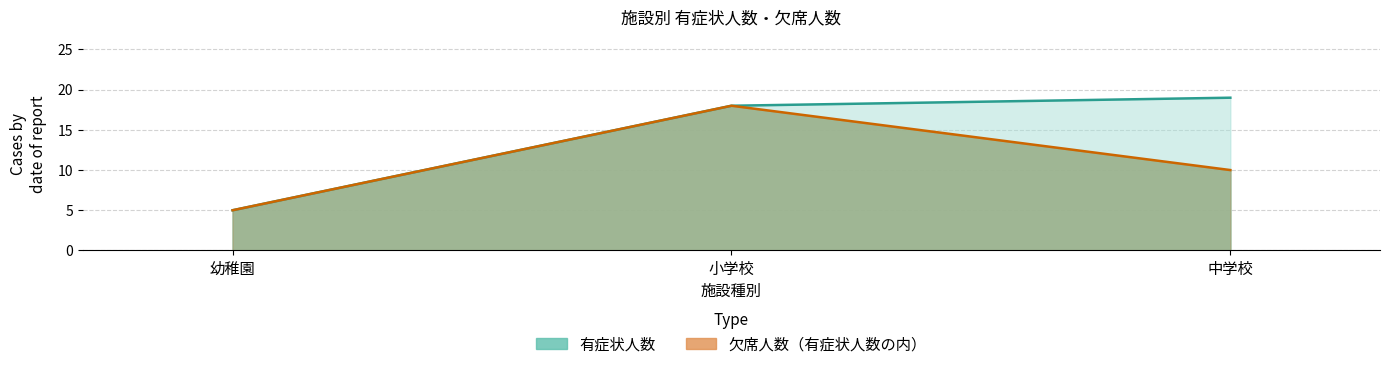

At 中学校, list the series in order from largest to smallest.

有症状人数, 欠席人数（有症状人数の内）